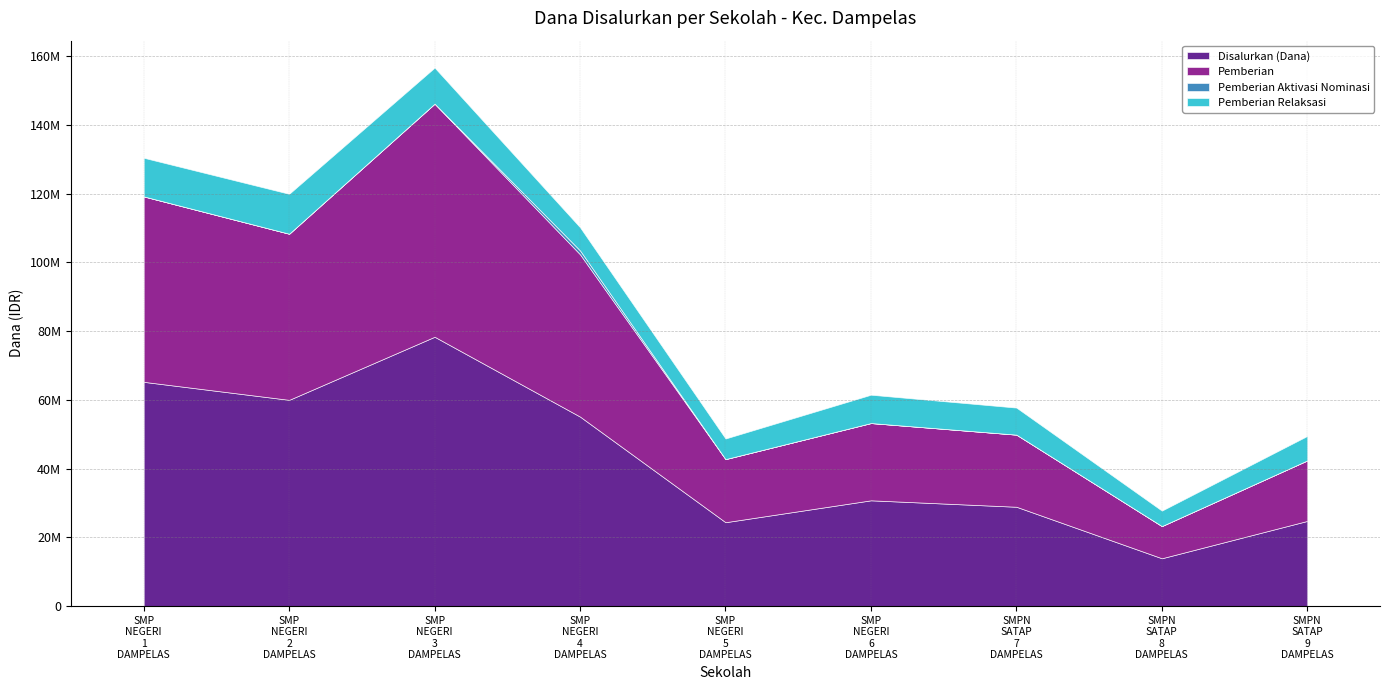

Which label corresponds to the largest value in the chart?

SMP NEGERI 3 DAMPELAS